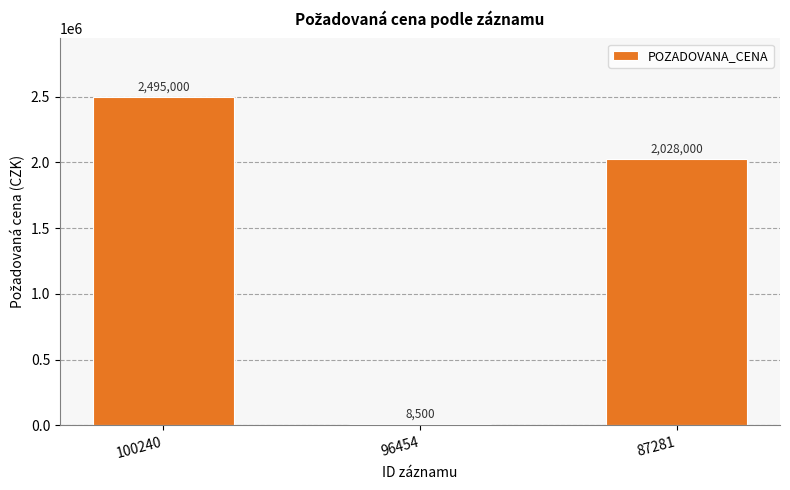

Which label corresponds to the largest value in the chart?

100240